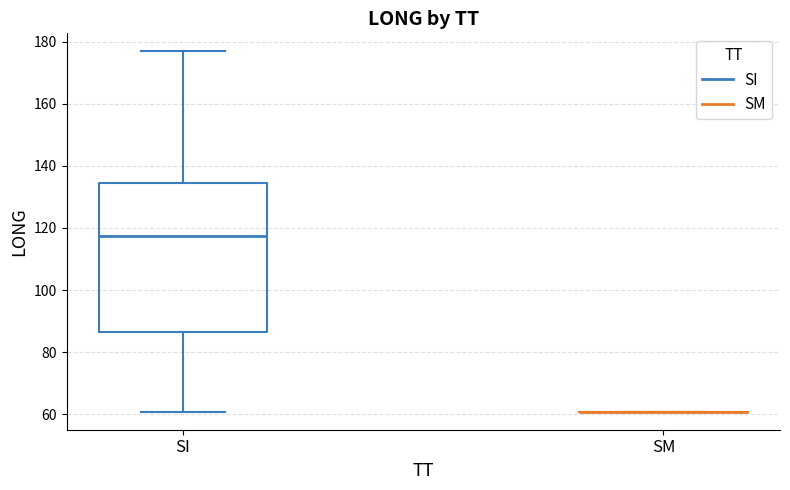

Comparing the boxes themselves (not the whiskers), which one is the tallest?

SI